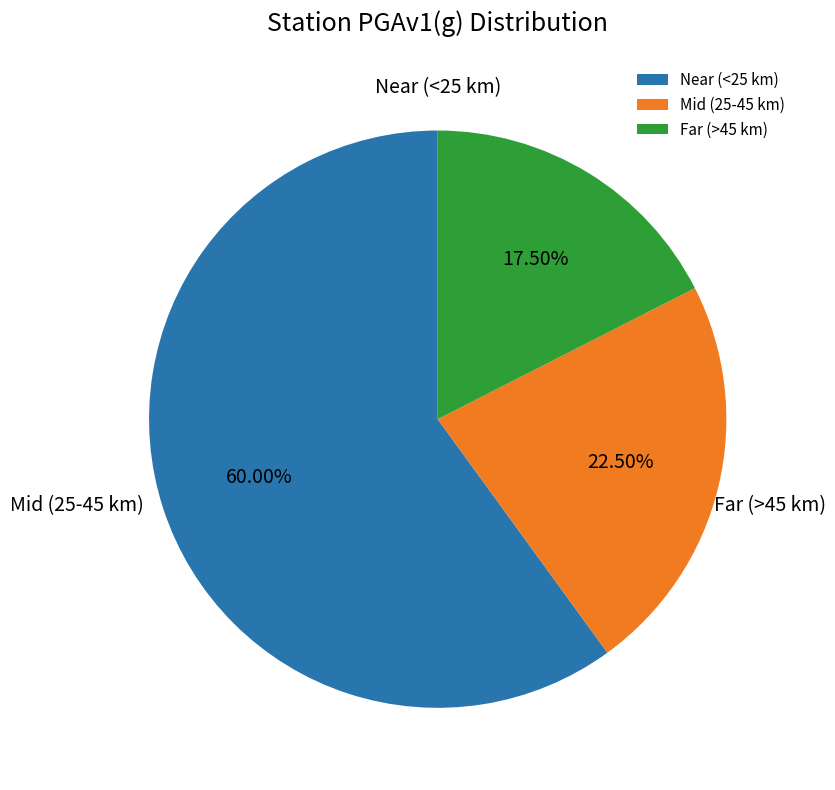

Count the number of slices in the pie.

3